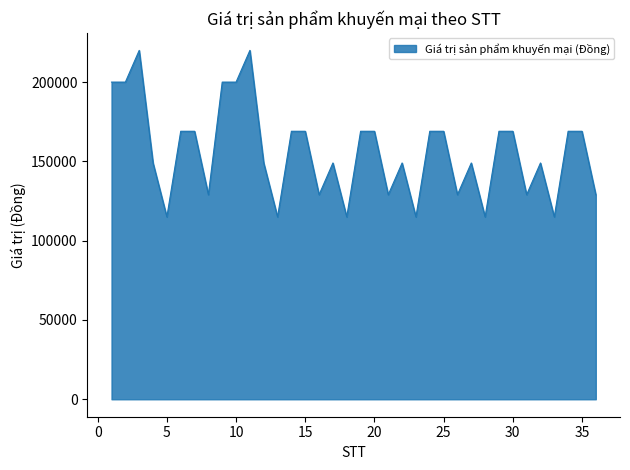

What is the smallest value displayed?

115000